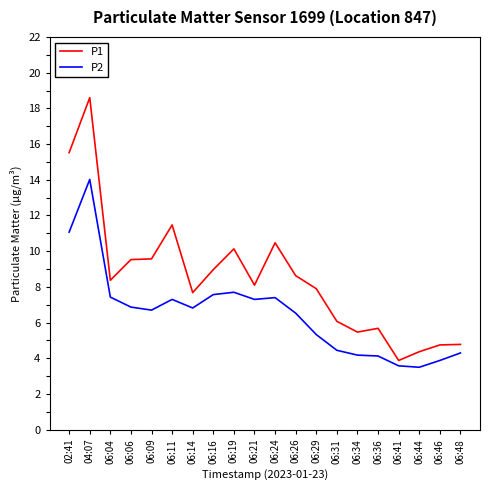

At how many categories does at least one series exceed 18?

1